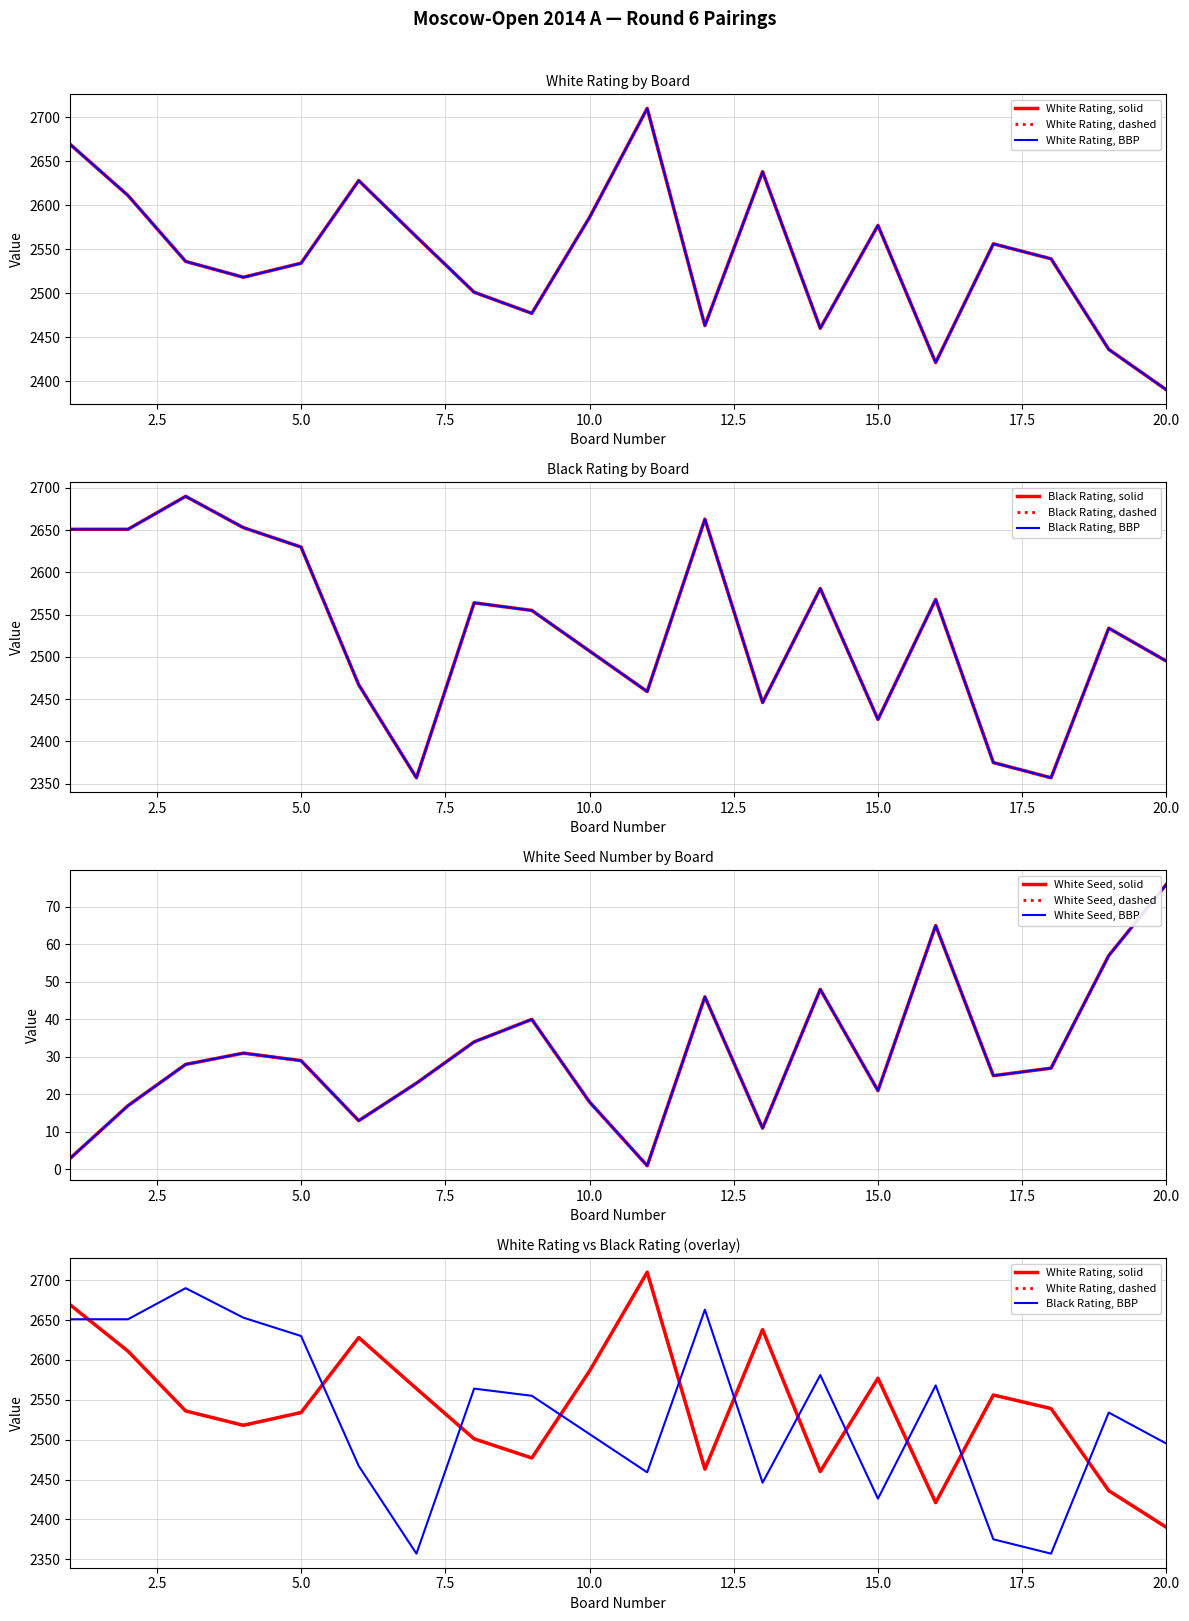

What is the average value of the White Seed series?

31